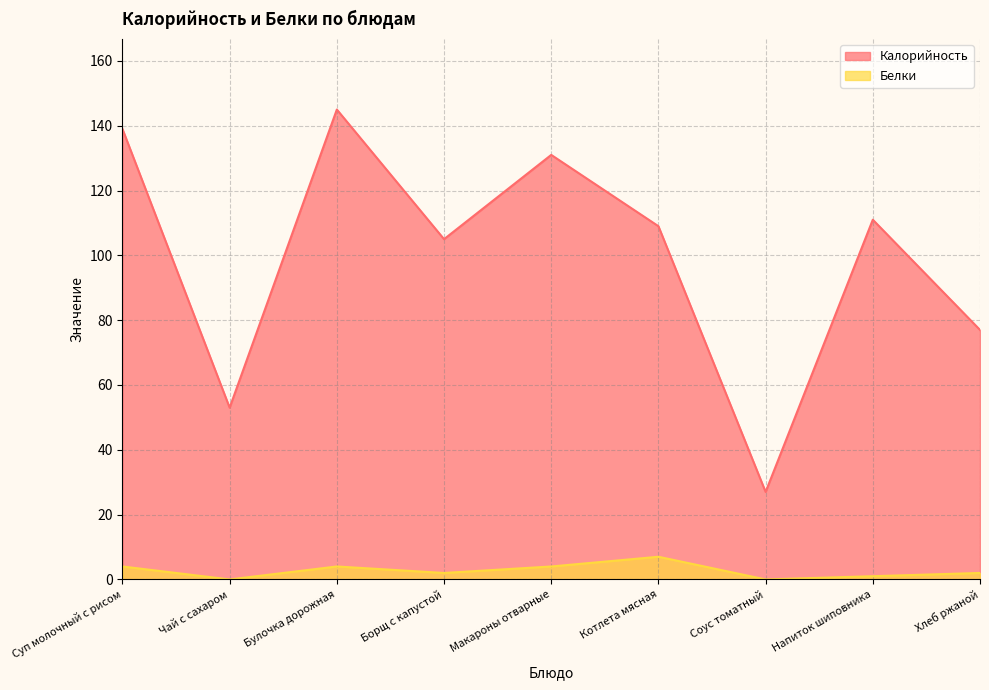

Reading left to right, what are all the values shown in this chart?

Калорийность: Суп молочный с рисом=139	Чай с сахаром=53	Булочка дорожная=145	Борщ с капустой=105	Макароны отварные=131	Котлета мясная=109	Соус томатный=27	Напиток шиповника=111	Хлеб ржаной=77
Белки: Суп молочный с рисом=4	Чай с сахаром=0	Булочка дорожная=4	Борщ с капустой=2	Макароны отварные=4	Котлета мясная=7	Соус томатный=0	Напиток шиповника=1	Хлеб ржаной=2